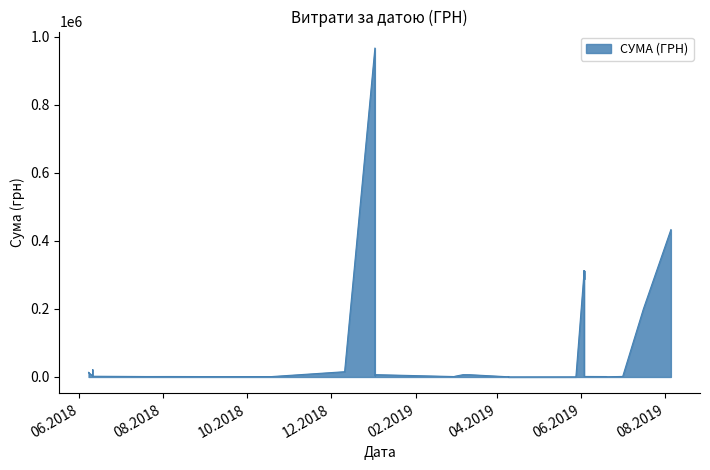

How many points are higher than both their immediate neighbors (excluding endpoints)?

10